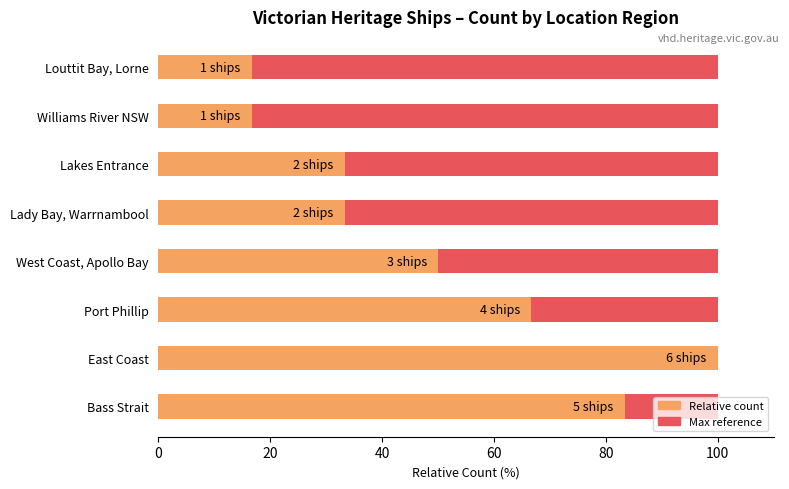

The value of Relative count at Louttit Bay, Lorne is 16.7. True or false?

True